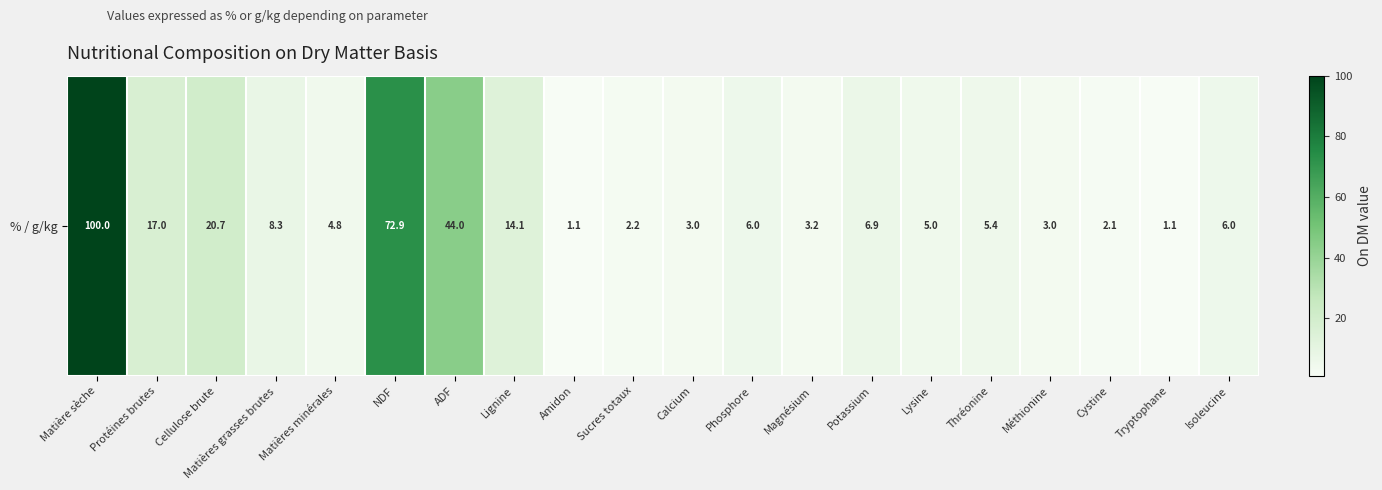

What is the sum of the values at Protéines brutes and Magnésium?

20.2